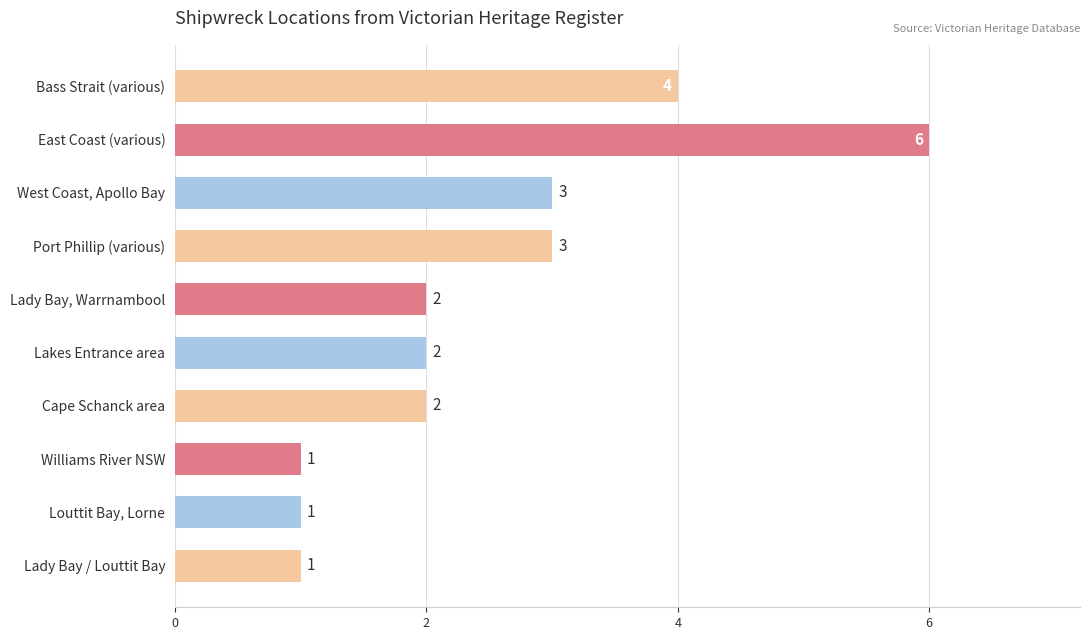

What is the value of the 5th bar from the top?

2